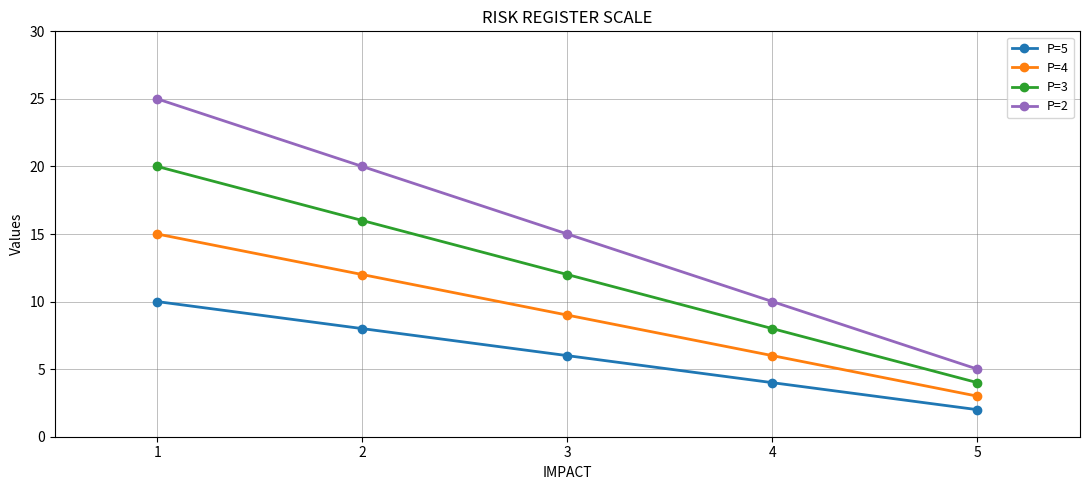

Reading left to right, extract all data points from this chart.

P=5: 10	8	6	4	2
P=4: 15	12	9	6	3
P=3: 20	16	12	8	4
P=2: 25	20	15	10	5